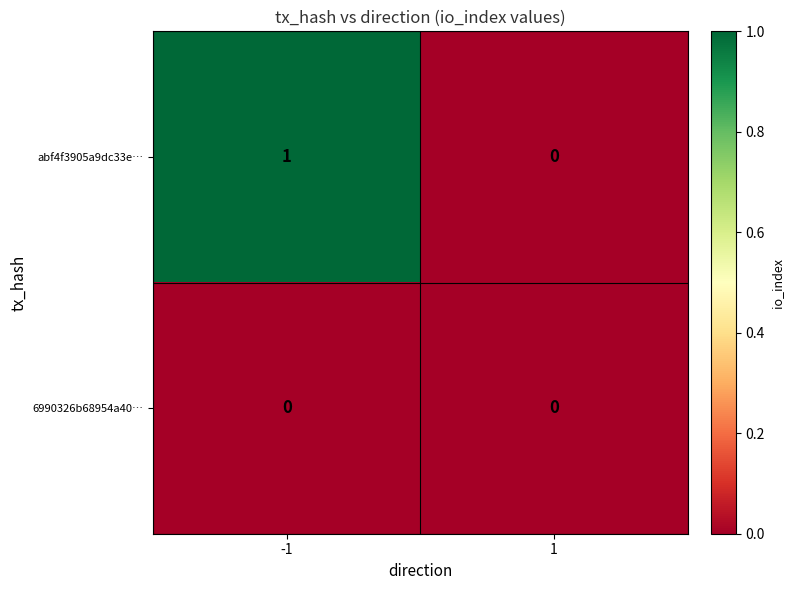

Which series has the widest spread of values?

abf4f3905a9dc33e…